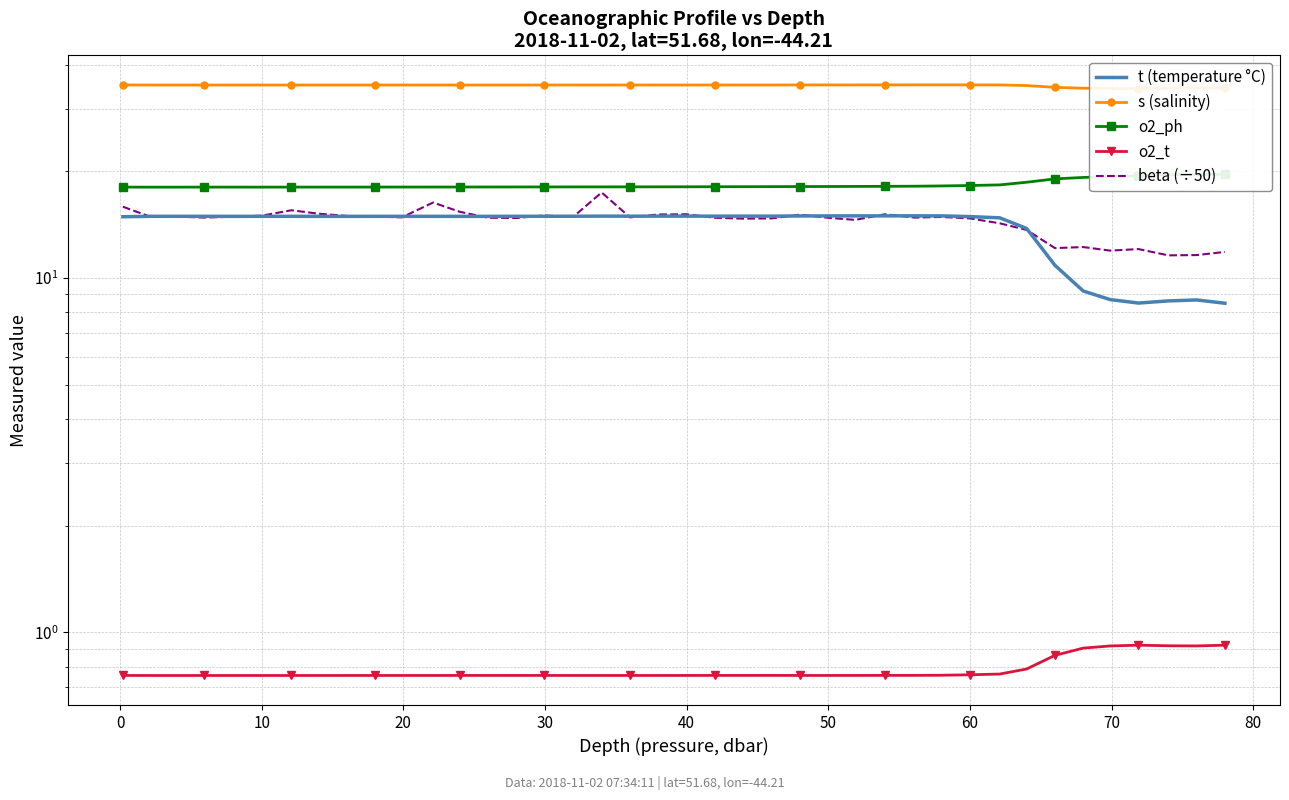

What is the average value of the s (salinity) series?

34.9